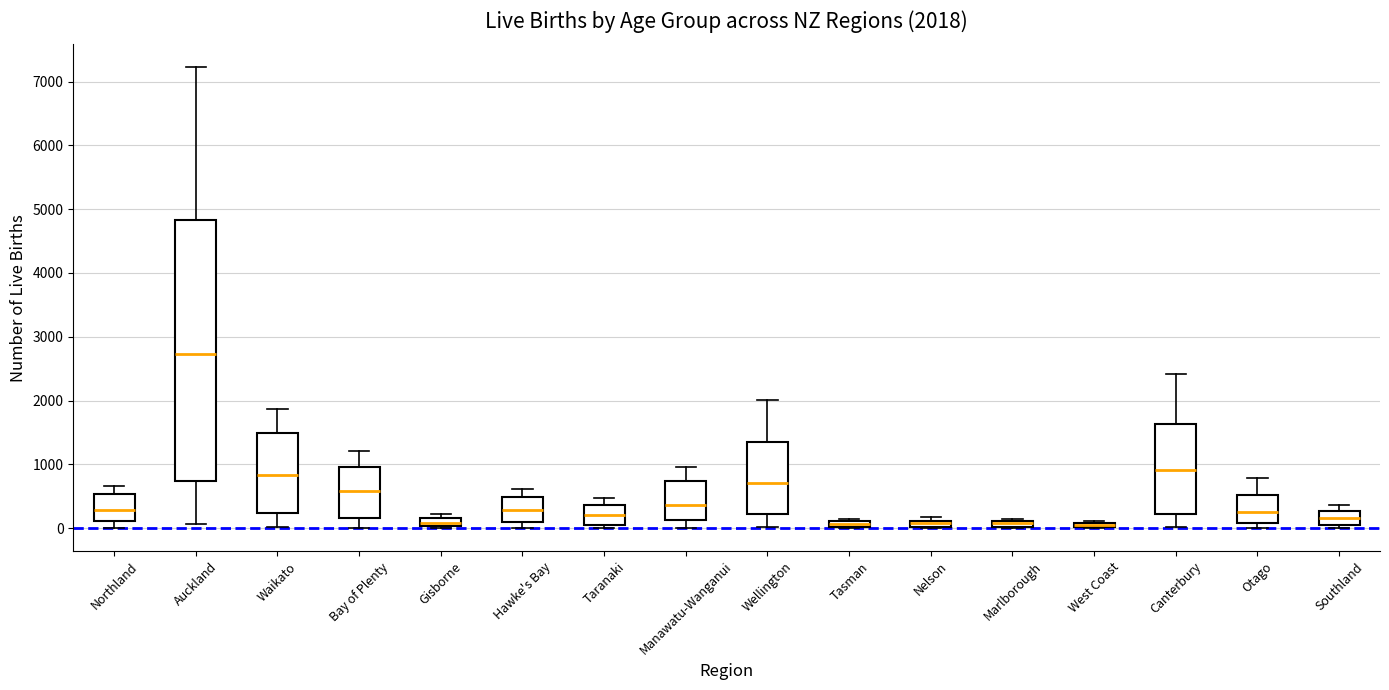

Which box is the tallest, from its lower edge to its upper edge?

Auckland